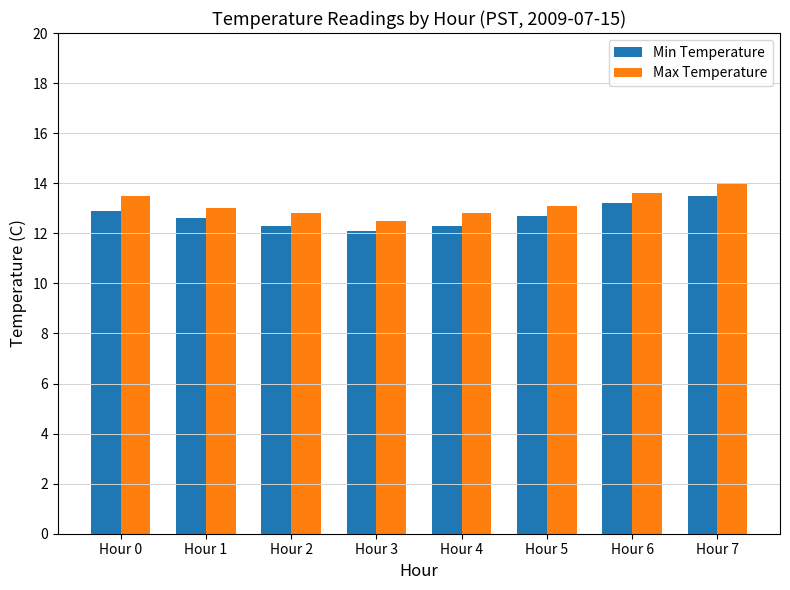

What is the average value of the Min Temperature series?

12.7